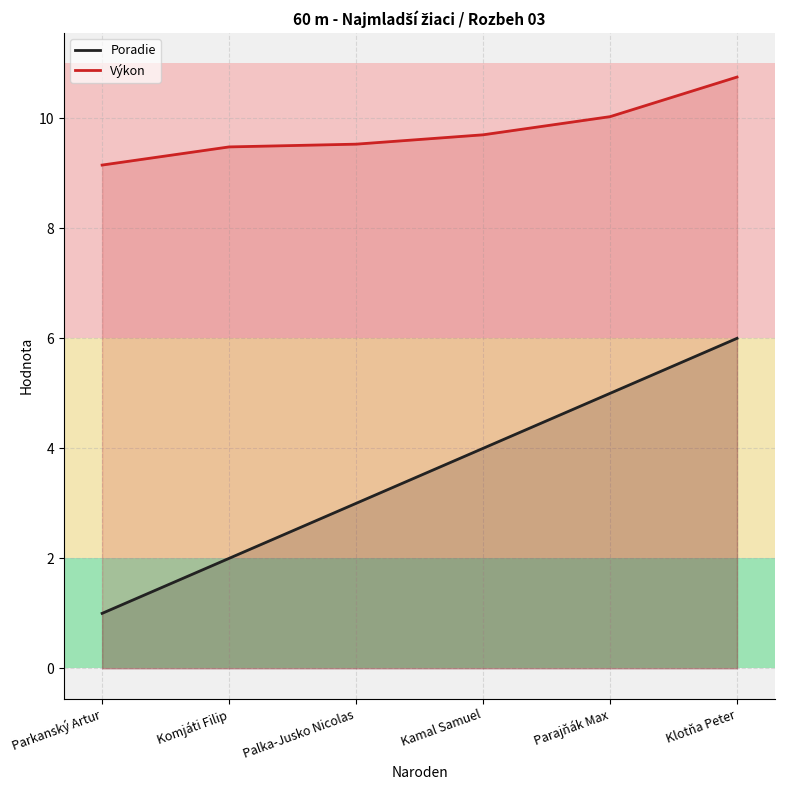

How many values in the Poradie series exceed 4?

2